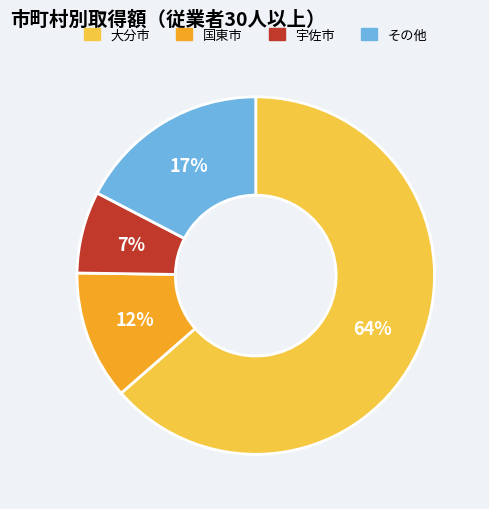

How many slices are in this pie chart?

4